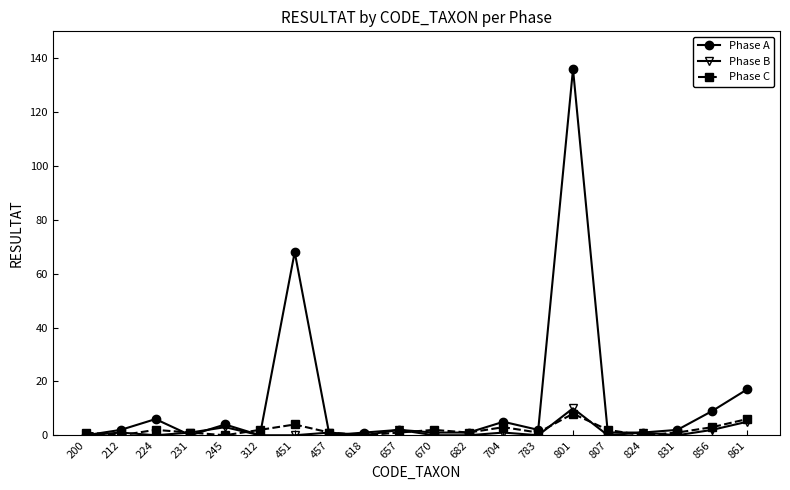

Between 783 and 861, which series saw the biggest shift?

Phase A